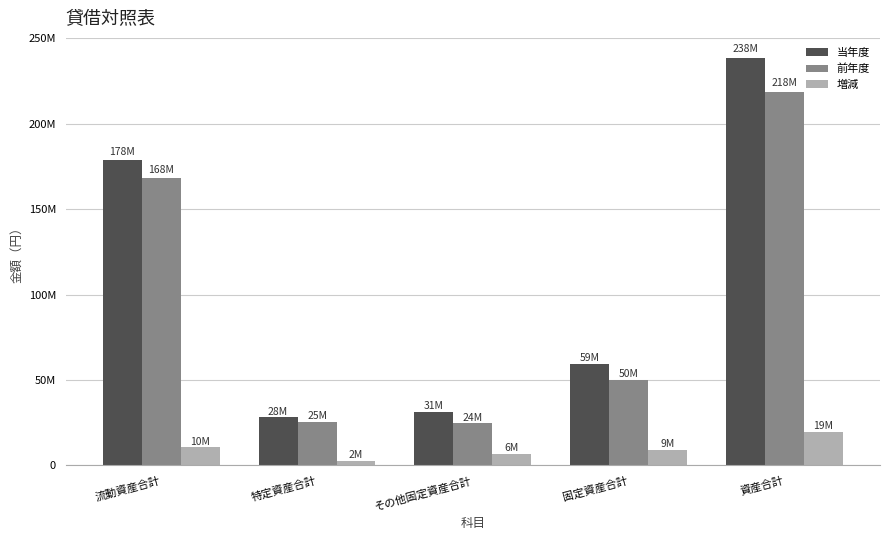

What value does the 当年度 series have at 流動資産合計?

178864347